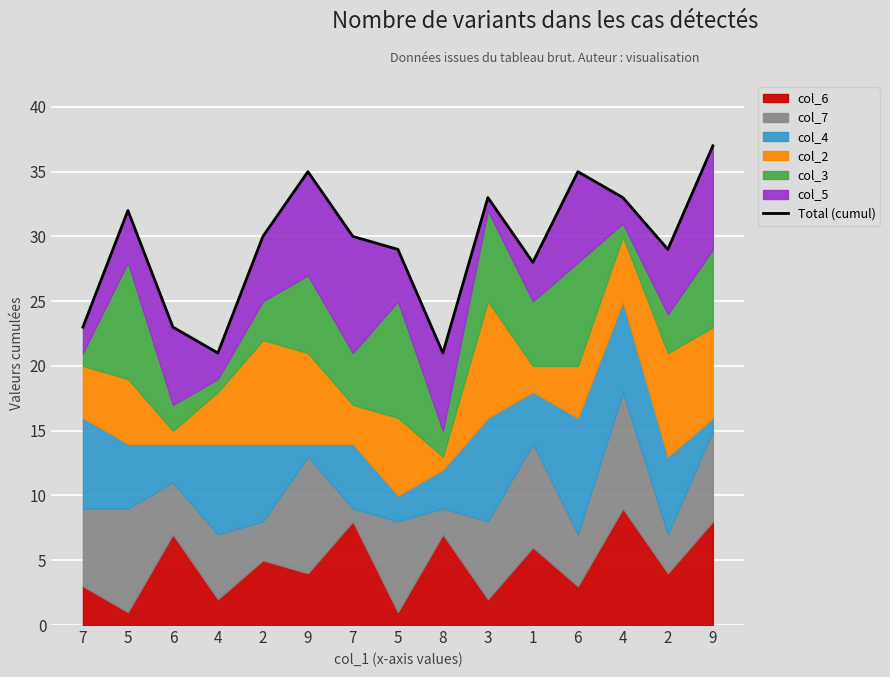

List the labels in order of value, smallest first.

4, 8, 7, 6, 1, 5, 2, 2, 7, 5, 3, 4, 9, 6, 9